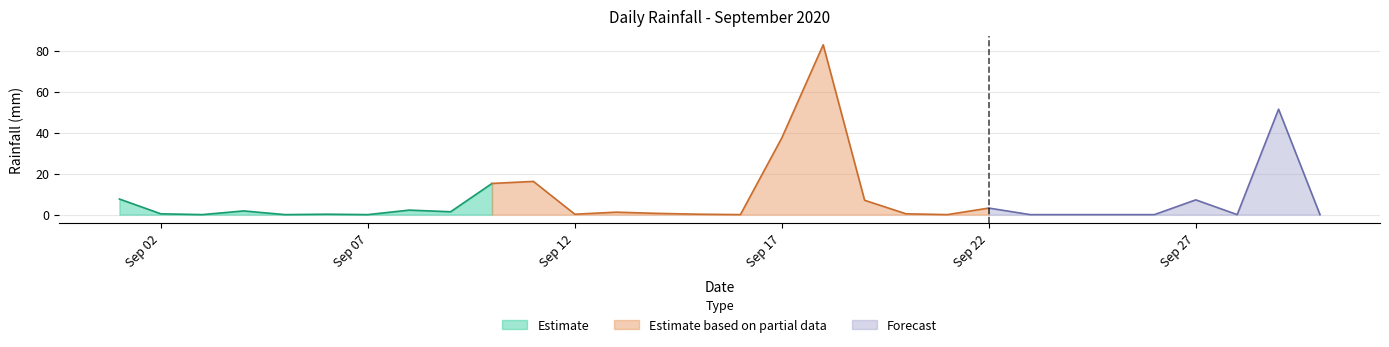

List the labels in order of value, largest first.

2020-09-18, 2020-09-29, 2020-09-17, 2020-09-11, 2020-09-10, 2020-09-01, 2020-09-27, 2020-09-19, 2020-09-22, 2020-09-08, 2020-09-04, 2020-09-09, 2020-09-13, 2020-09-14, 2020-09-02, 2020-09-20, 2020-09-06, 2020-09-12, 2020-09-15, 2020-09-03, 2020-09-05, 2020-09-07, 2020-09-16, 2020-09-21, 2020-09-23, 2020-09-24, 2020-09-25, 2020-09-26, 2020-09-28, 2020-09-30